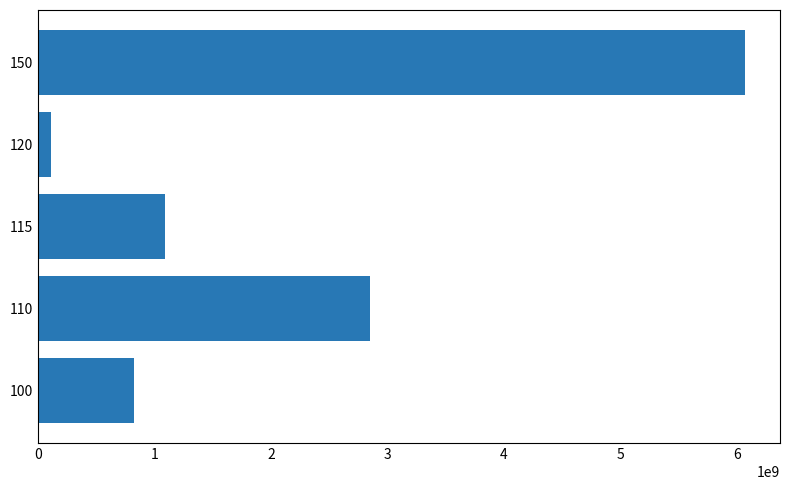

What is the maximum value shown in the chart?

6066715668